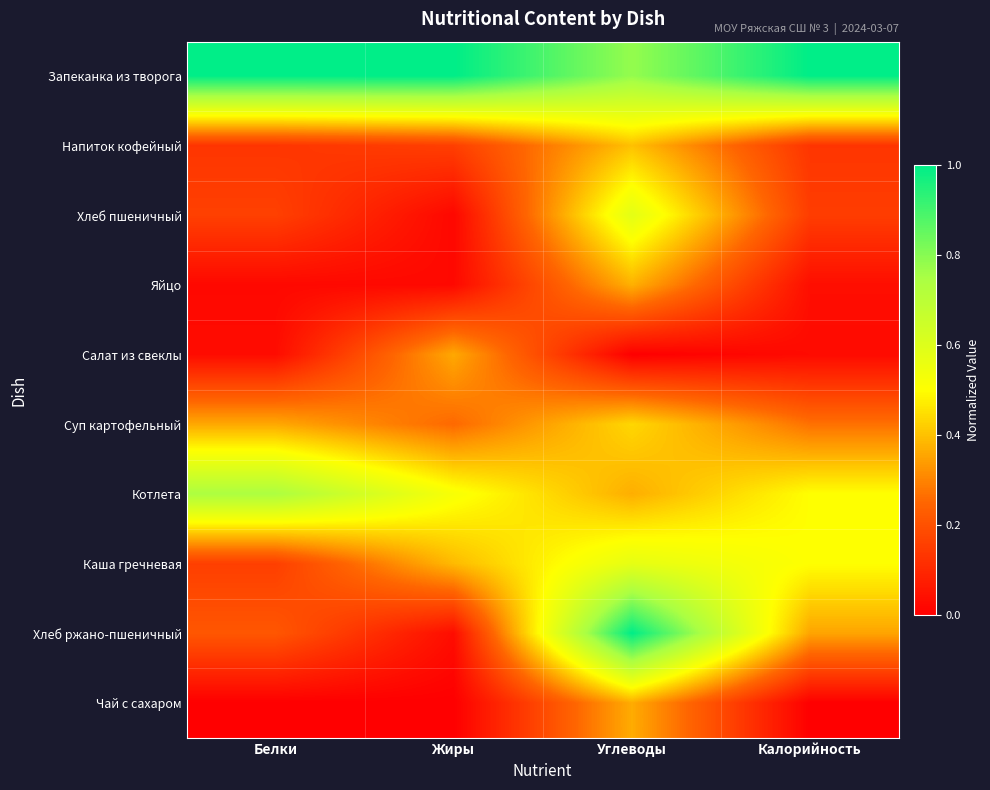

At which category is the sum across all series the highest?

Углеводы